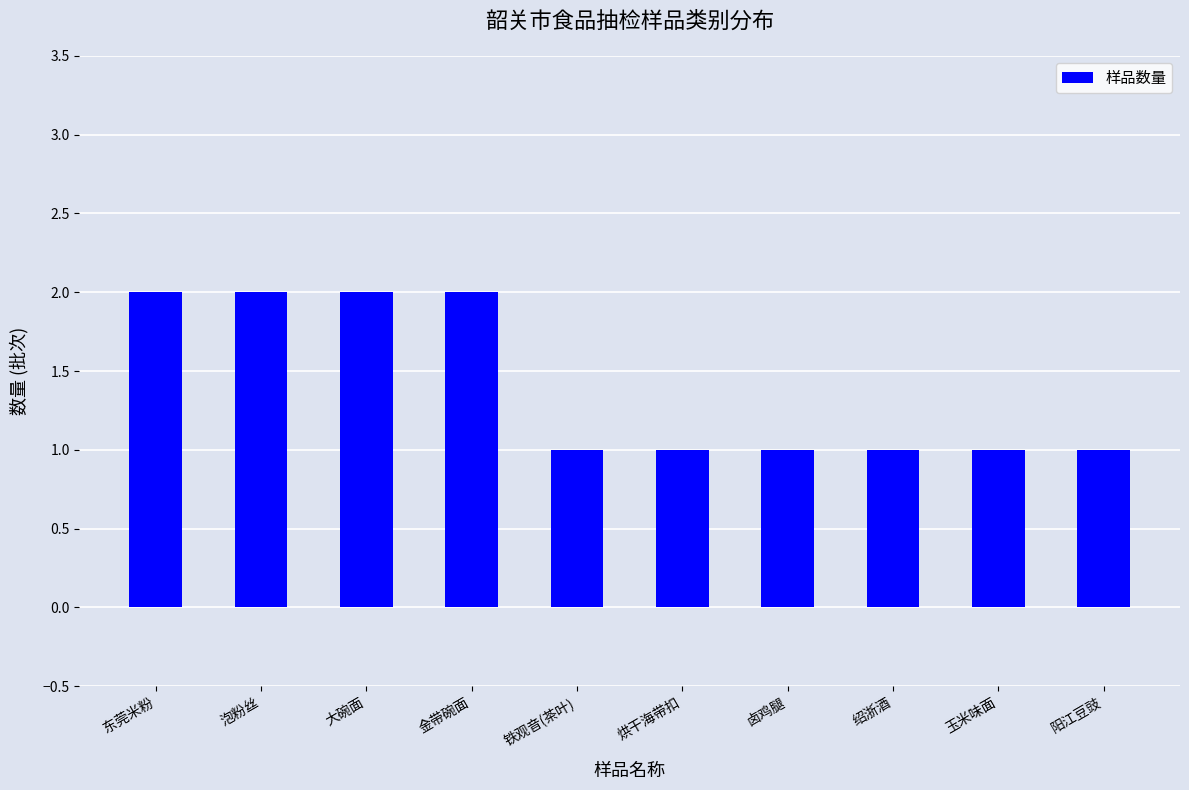

What is the difference between the maximum and minimum values?

1